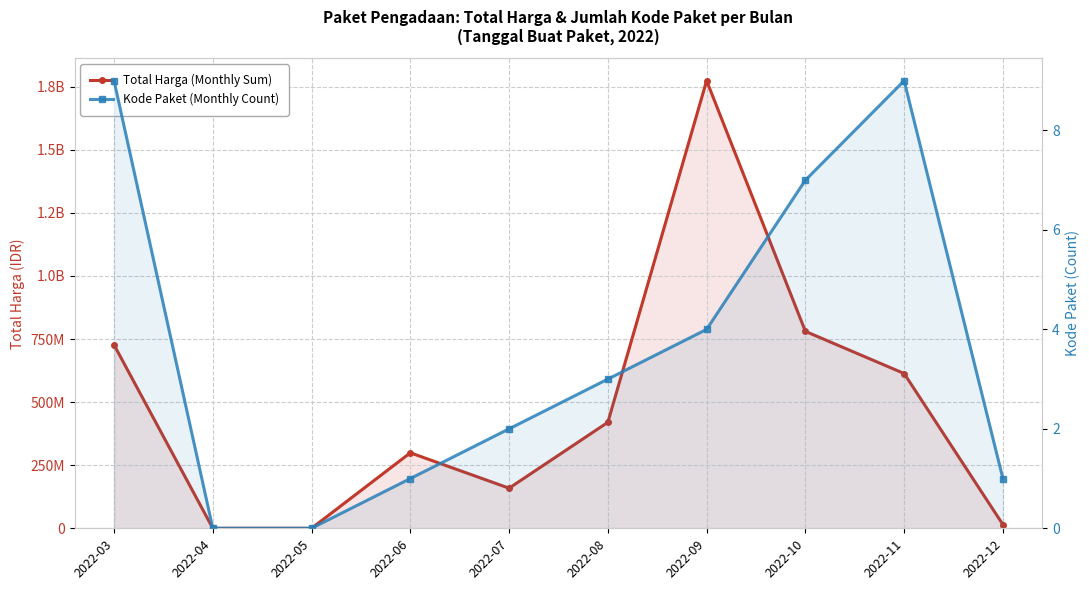

Where is the first local minimum for Total Harga (Monthly Sum)?

2022-07